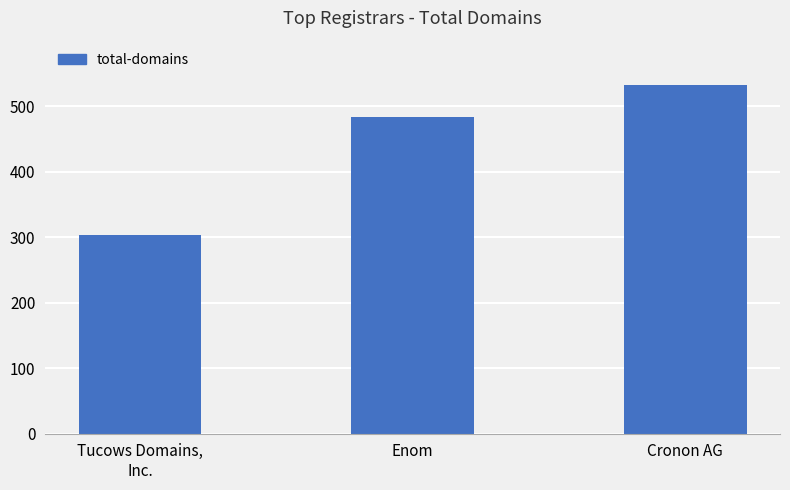

The chart shows a value of 303 at Tucows Domains,
Inc.. True or false?

True